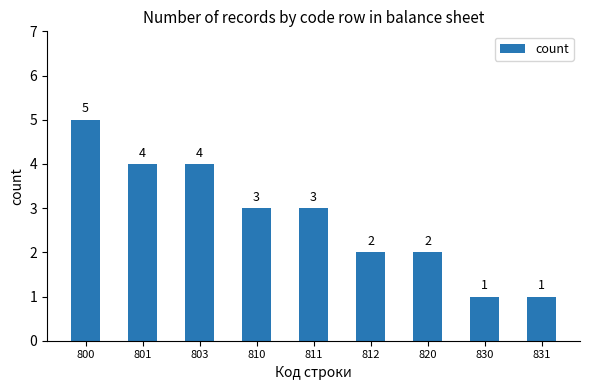

What is the maximum value shown in the chart?

5